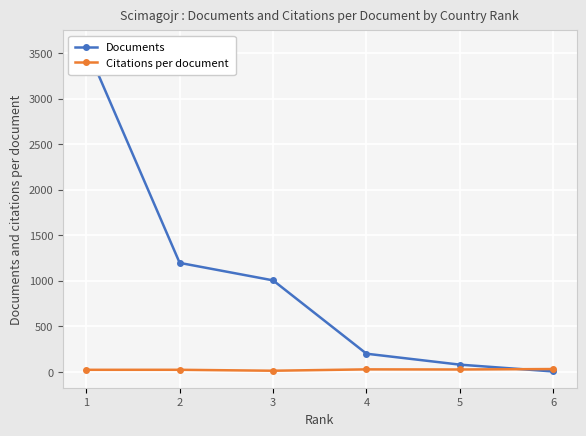

What is the value of the Citations per document point at the 6th from the left?

31.8